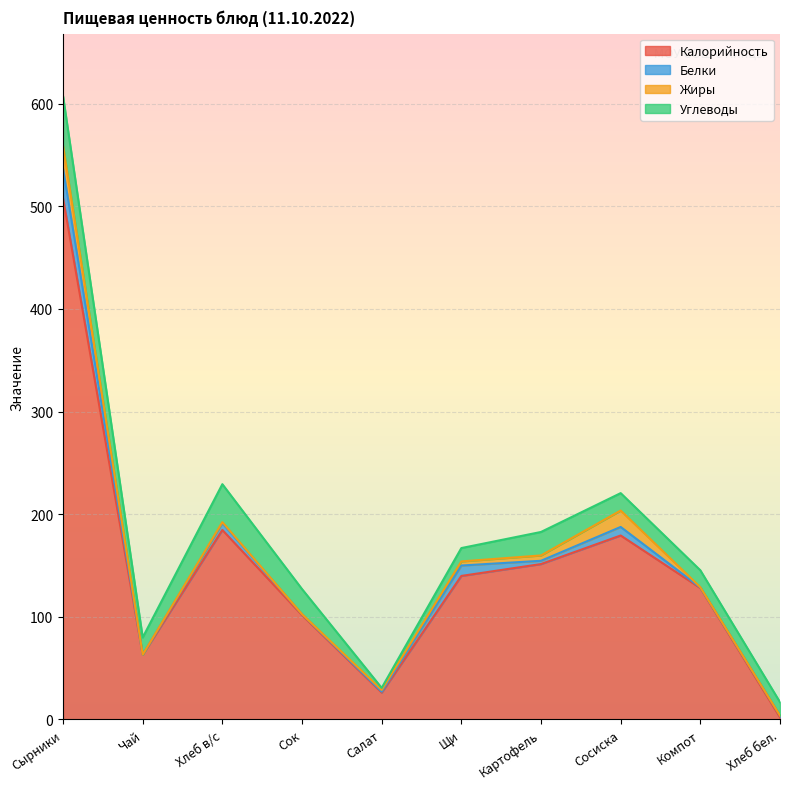

What is the difference between the Калорийность values at Сок and Сырники?

406.4